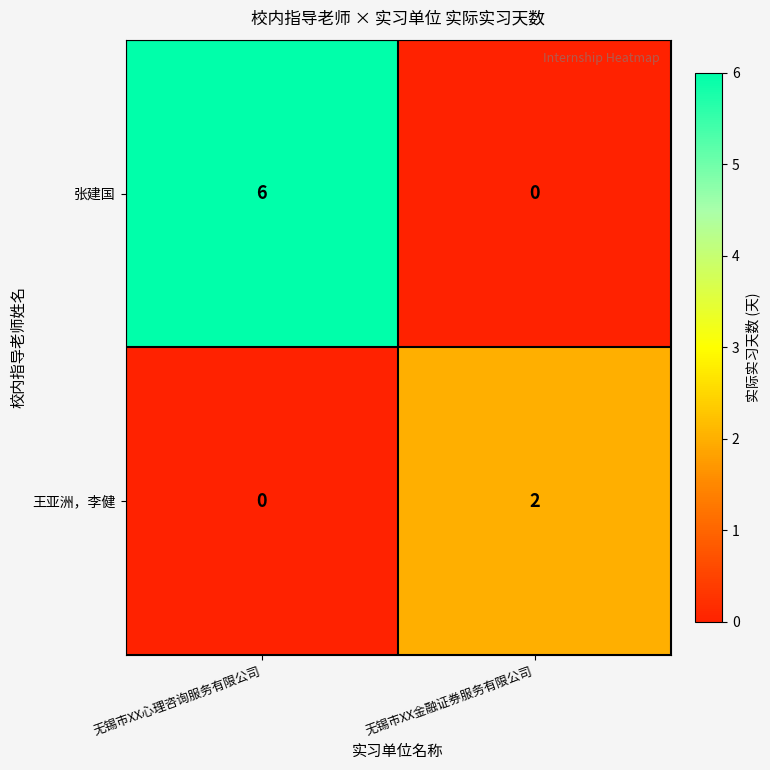

Which series has the widest spread of values?

张建国